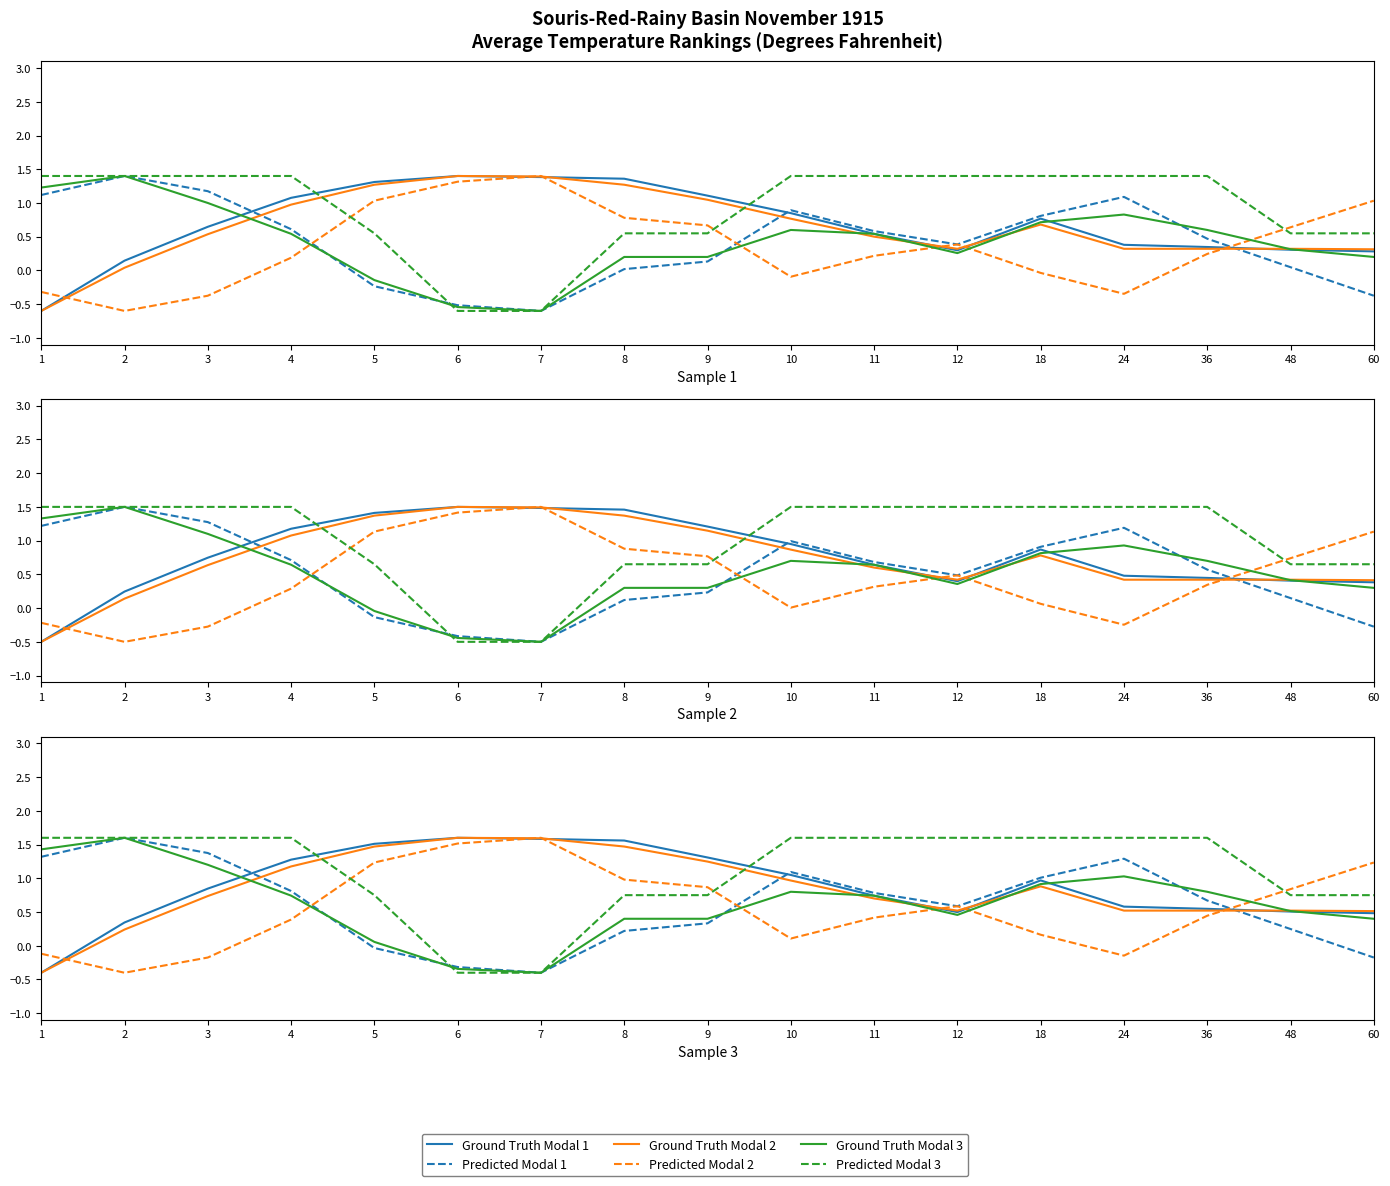

Between 10 and 24, which series saw the biggest shift?

Ground Truth Modal 1